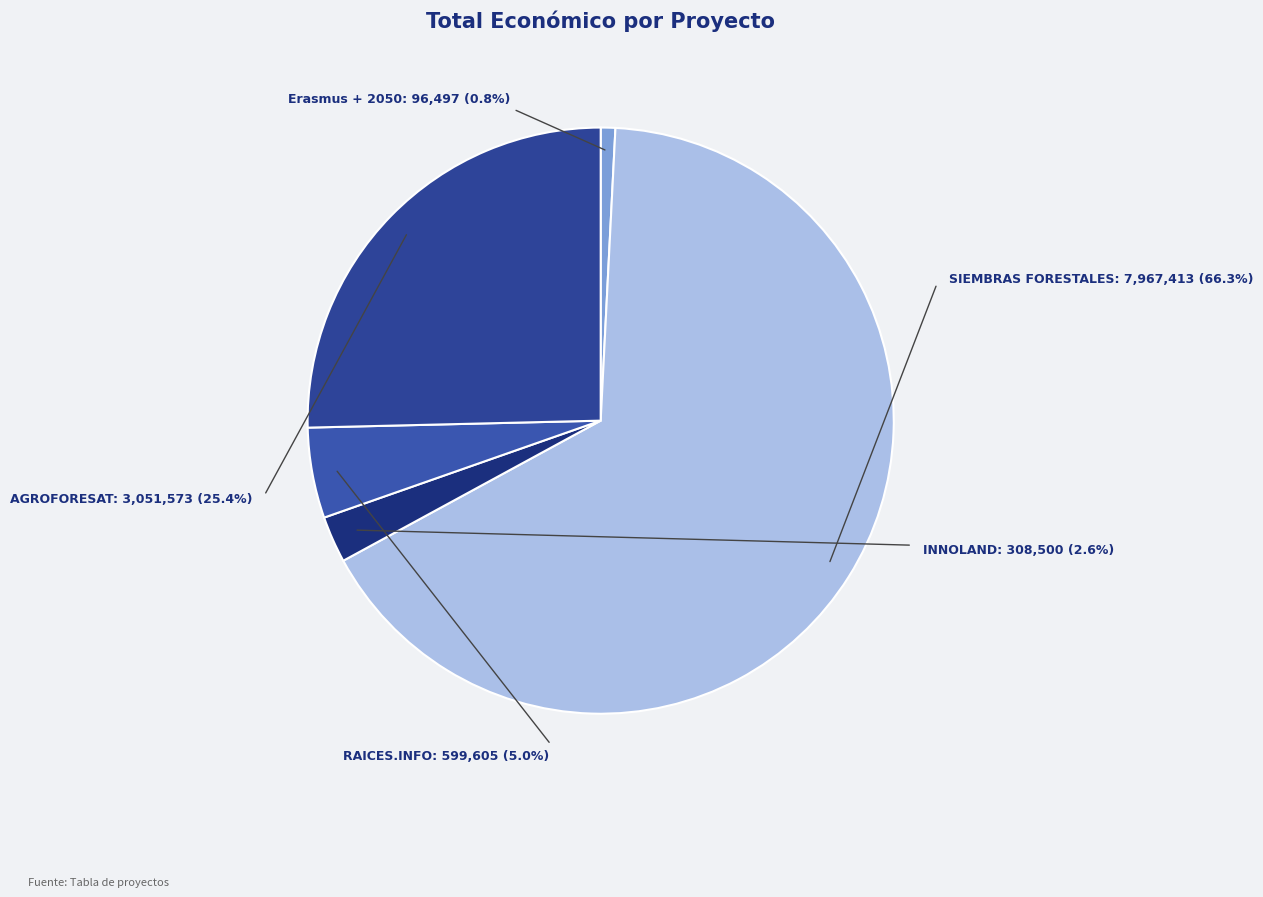

To the nearest percent, what is the combined percentage of Grupo Operativo SIEMBRAS FORESTALES and Proyecto Erasmus +: ¡2050 no muy lejos?

67%